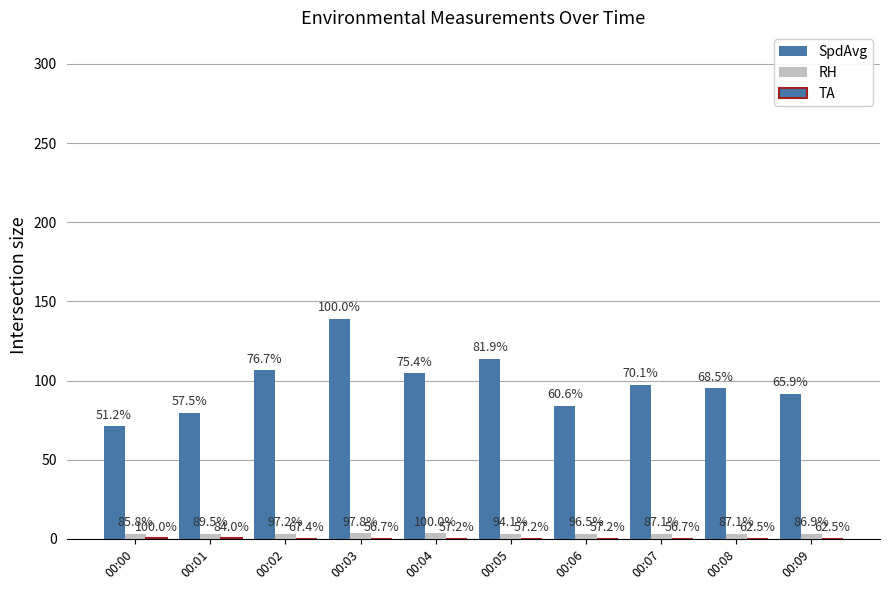

Are the bars horizontal?

No